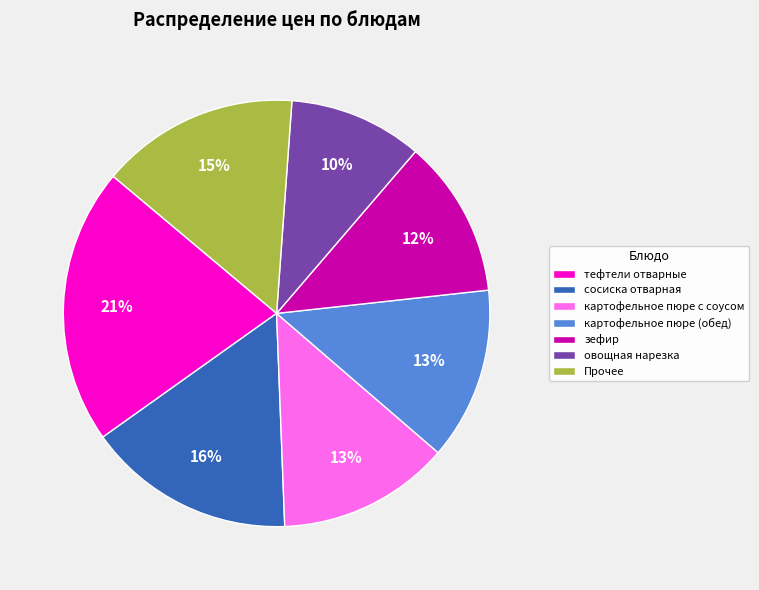

Is it true that картофельное пюре с соусом is 23% of the pie?

False